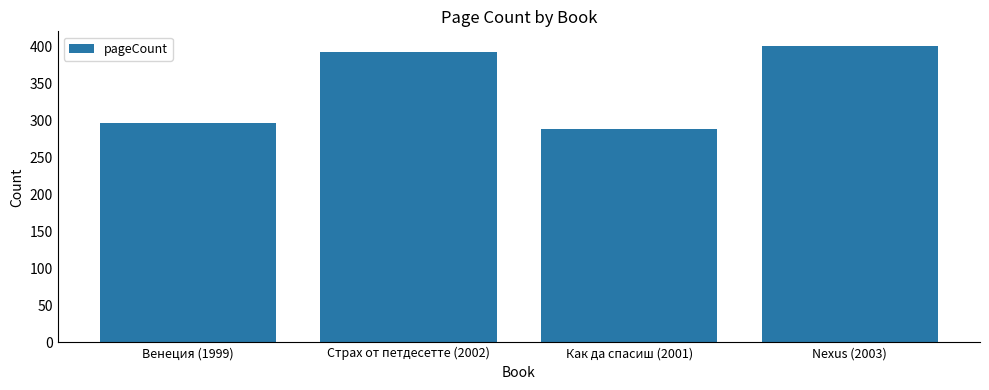

How many data points are less than 392?

2